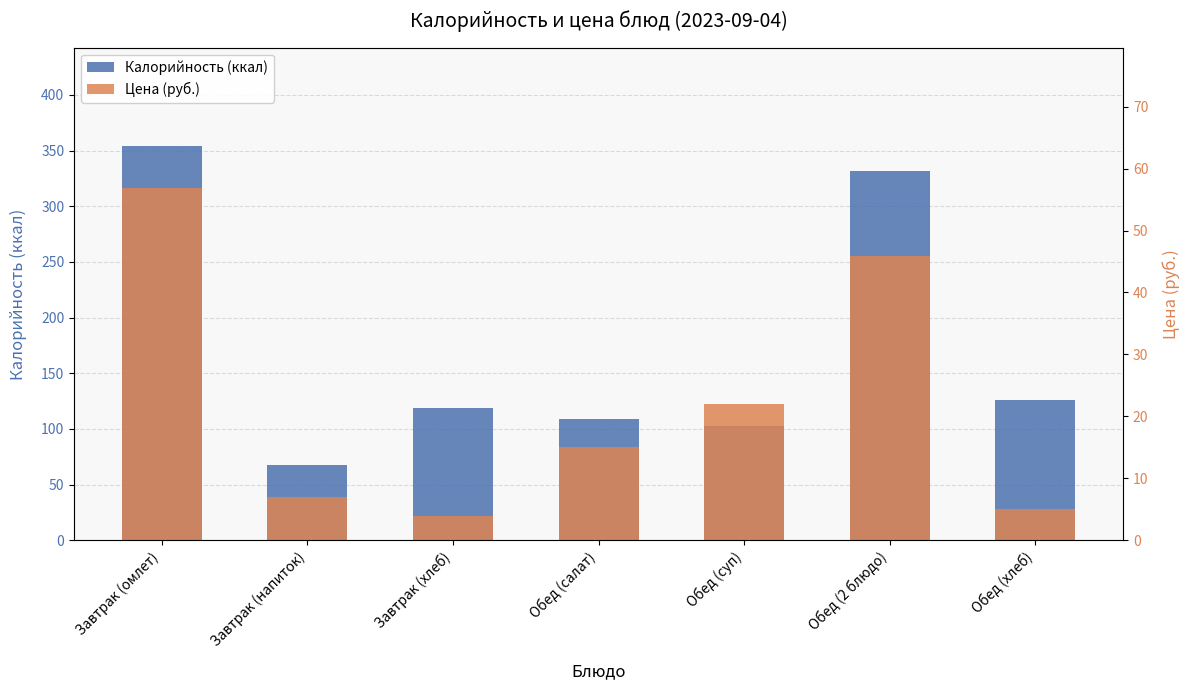

Reading left to right, list all the values displayed in this chart.

Калорийность (ккал): Завтрак (омлет)=354.0	Завтрак (напиток)=68.0	Завтрак (хлеб)=119.0	Обед (салат)=109.0	Обед (суп)=102.9	Обед (2 блюдо)=332.0	Обед (хлеб)=126.0
Цена (руб.): Завтрак (омлет)=56.8	Завтрак (напиток)=7.0	Завтрак (хлеб)=4.0	Обед (салат)=15.0	Обед (суп)=22.0	Обед (2 блюдо)=45.9	Обед (хлеб)=5.0